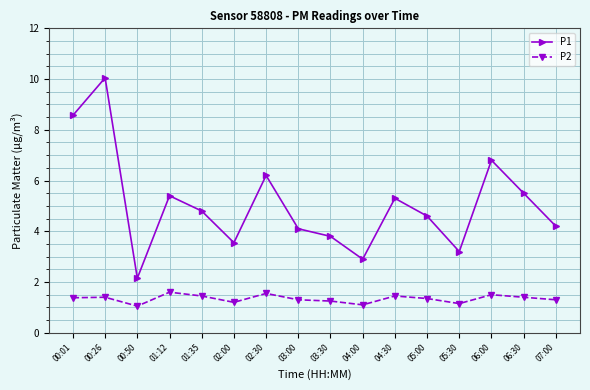

What is the value of the P1 point at the 4th from the left?

5.4